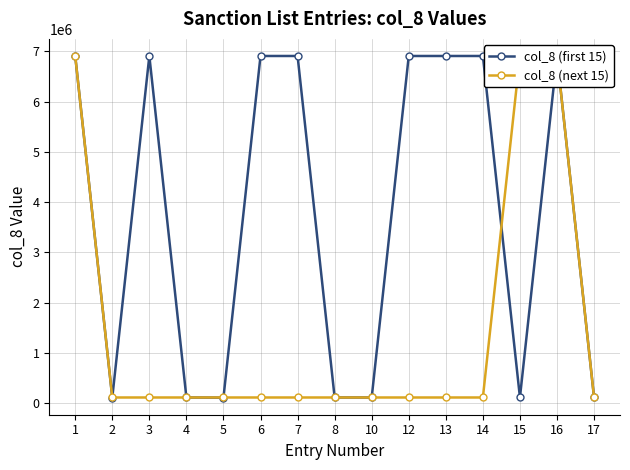

Does the chart have visible grid lines?

Yes